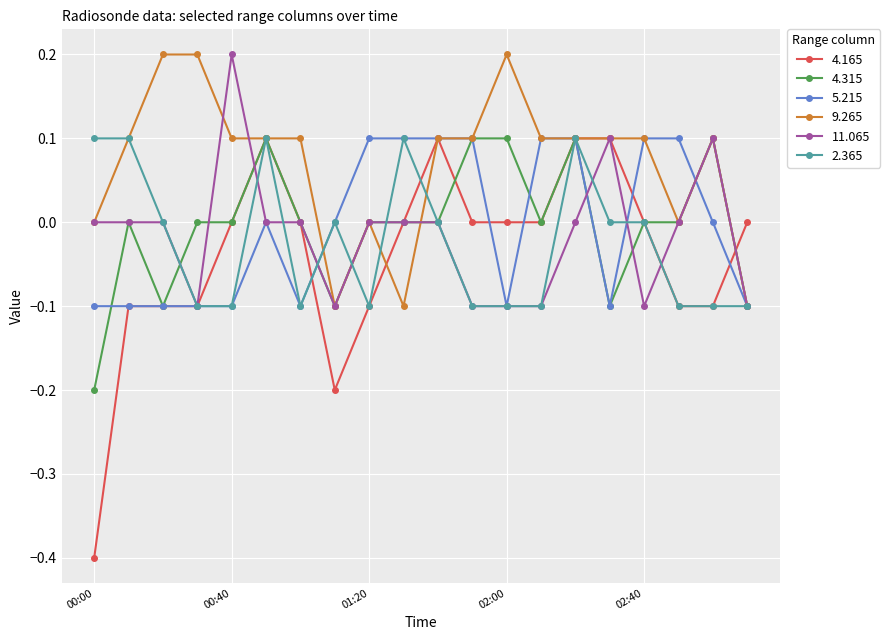

What is the maximum value shown in the chart?

0.2